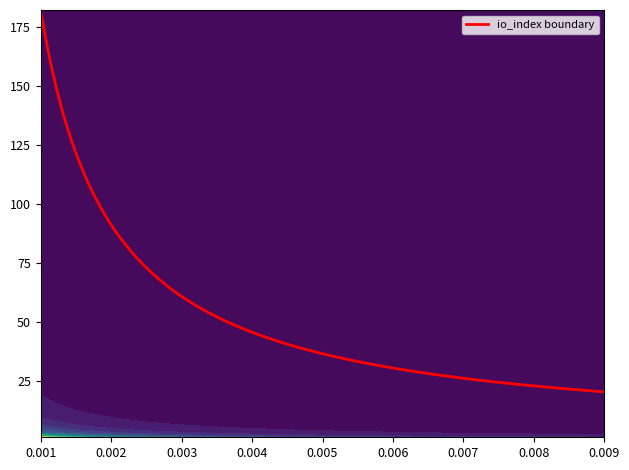

What is the highest value of the io_index boundary series?

182.0